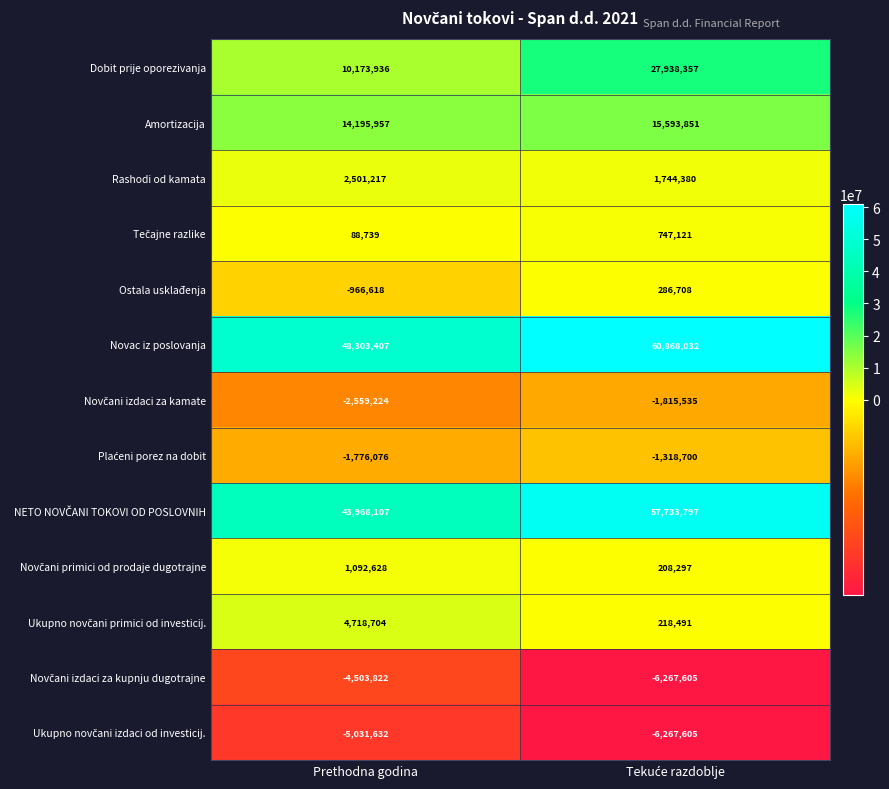

Count the number of data series in this chart.

13